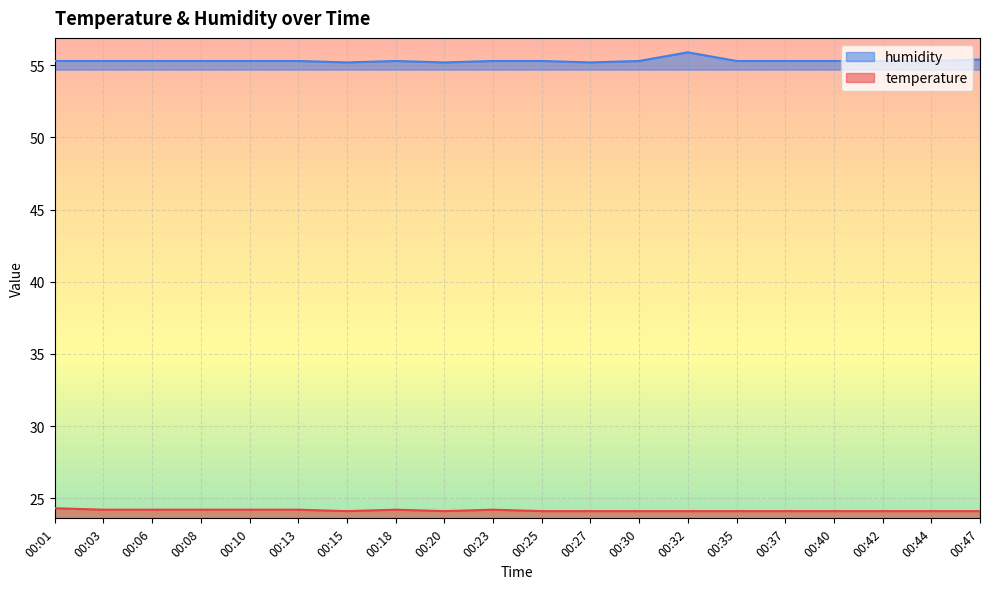

Count the number of data series in this chart.

2